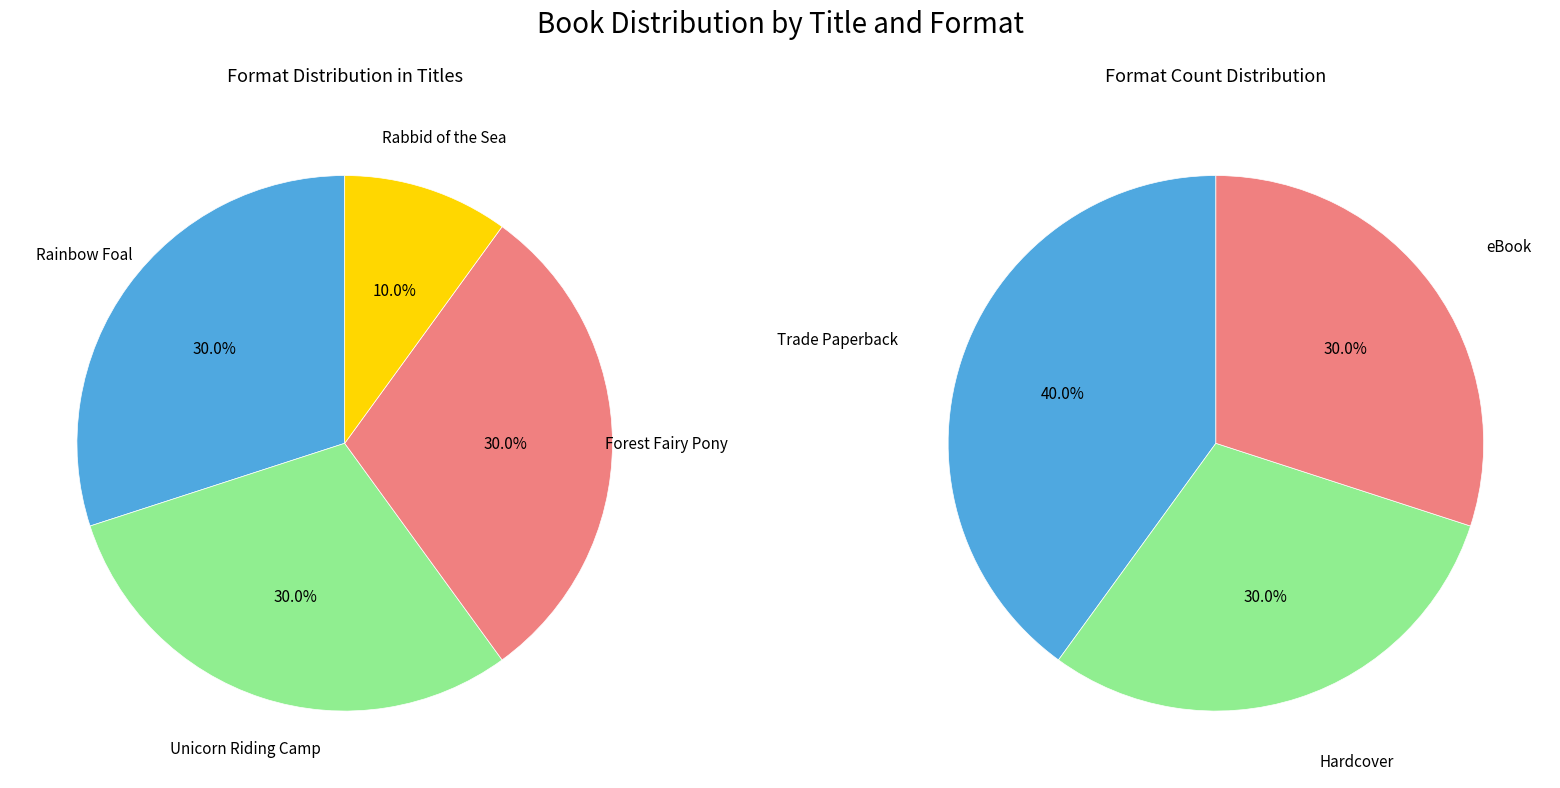

Combined, what portion of the pie is Rabbid of the Sea and Unicorn Riding Camp?

40.0%